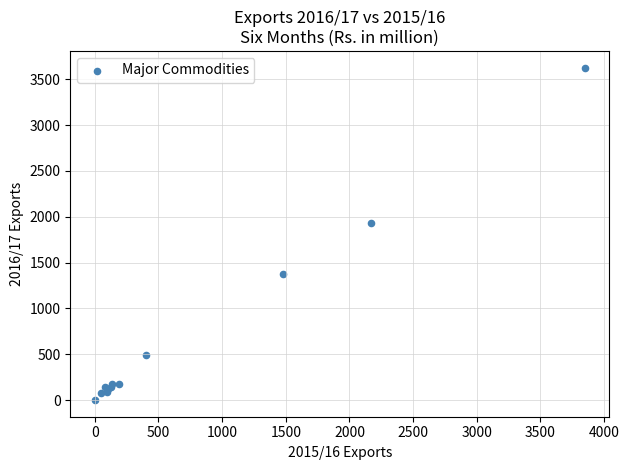

What Y value in the scatter plot is closest to 1814?

1929.4